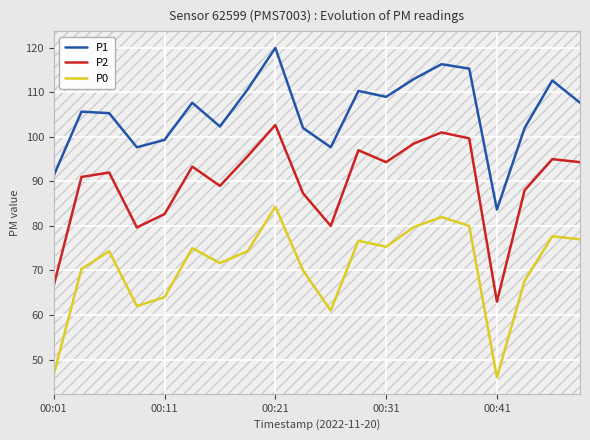

How many series are shown in this chart?

3